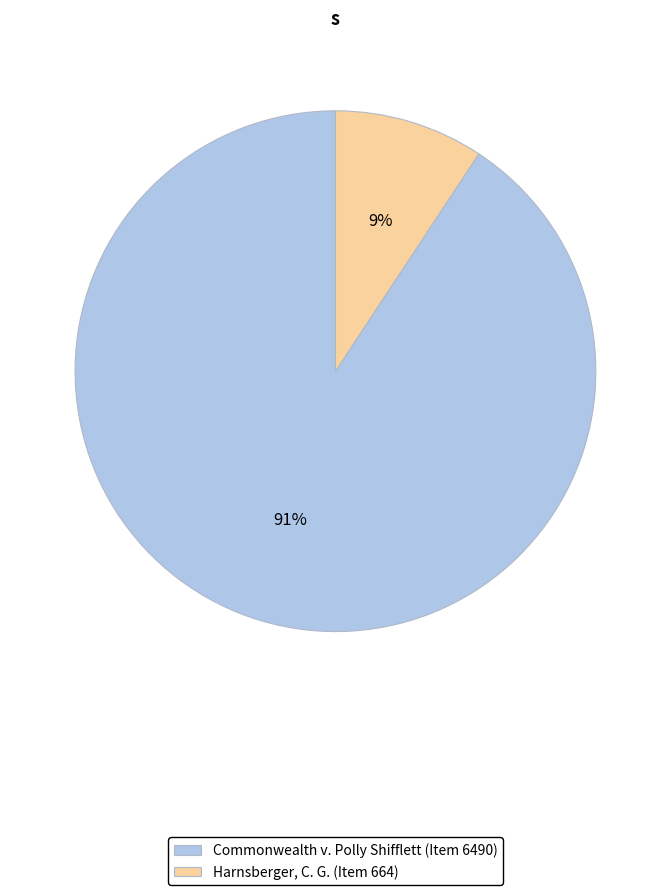

To the nearest percent, what is the average slice percentage?

50%